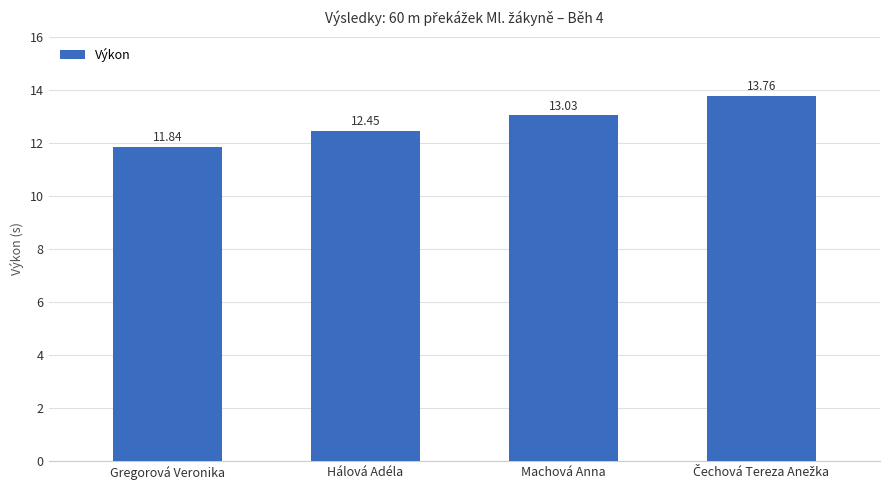

What is the minimum value shown in the chart?

11.8